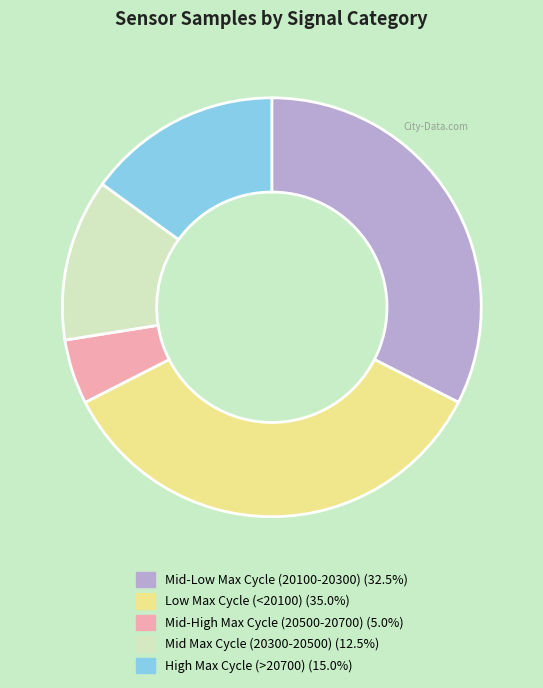

Is there any slice that represents more than half of the pie?

No